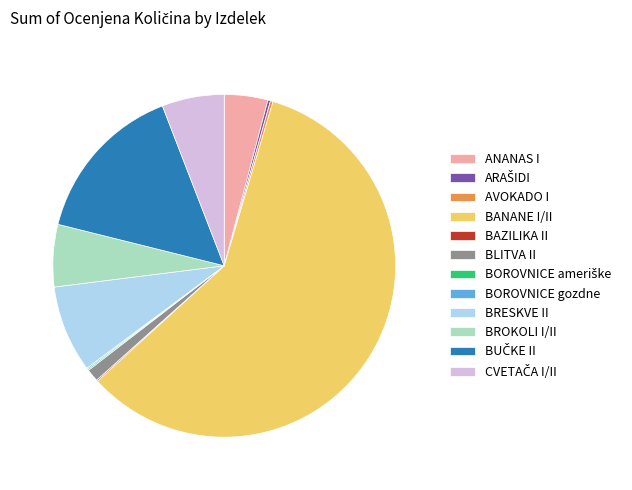

What is the majority slice?

BANANE I/II